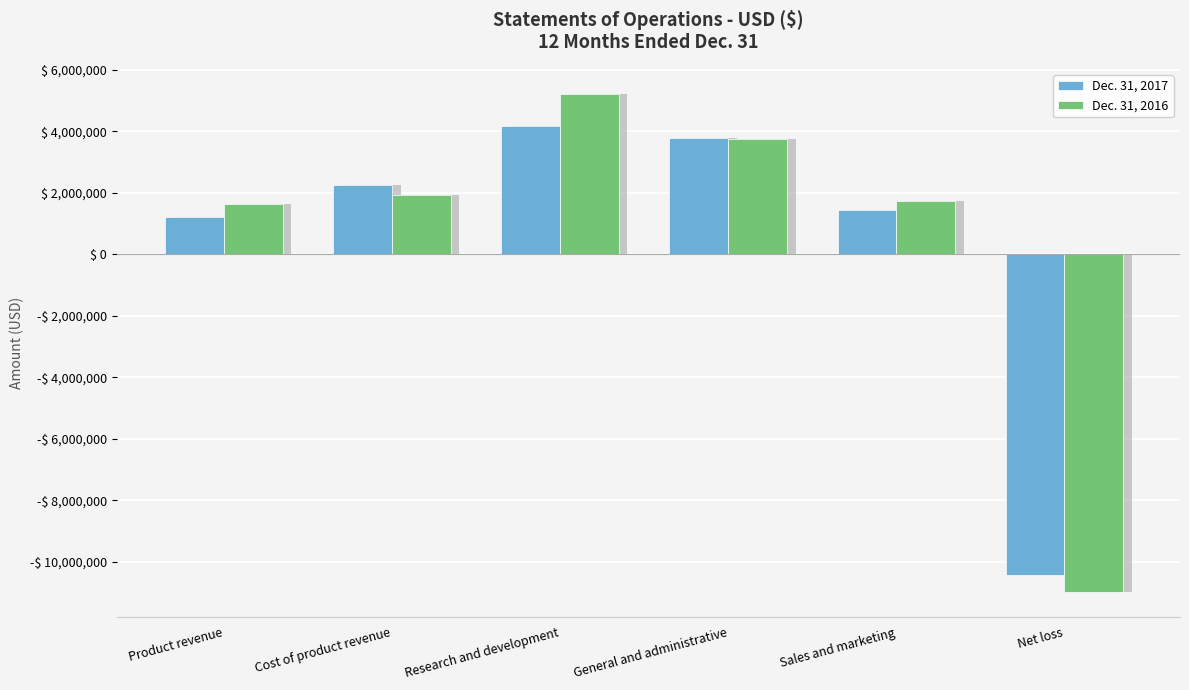

What is the sum of all Dec. 31, 2017 values?

2442128